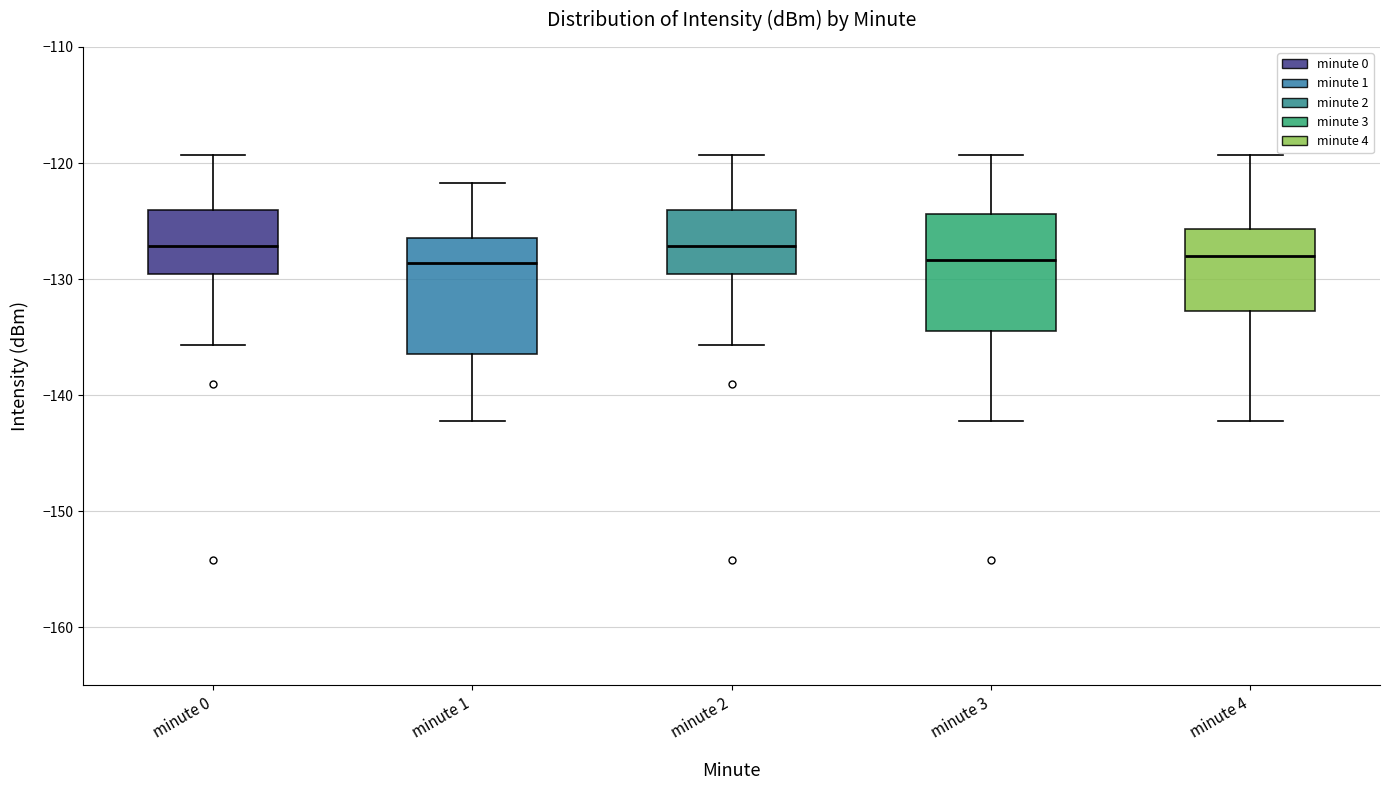

Reading left to right, transcribe this box plot: for each box, give where its median line is, the range the box spans, and where its two whiskers end, as read against the y-axis. The values are not printed on the chart, so give them approximately, as read against the axis.

minute 0: median -127, box -130 to -124, whiskers -136 to -119
minute 1: median -129, box -136 to -126, whiskers -142 to -122
minute 2: median -127, box -130 to -124, whiskers -136 to -119
minute 3: median -128, box -135 to -124, whiskers -142 to -119
minute 4: median -128, box -133 to -126, whiskers -142 to -119